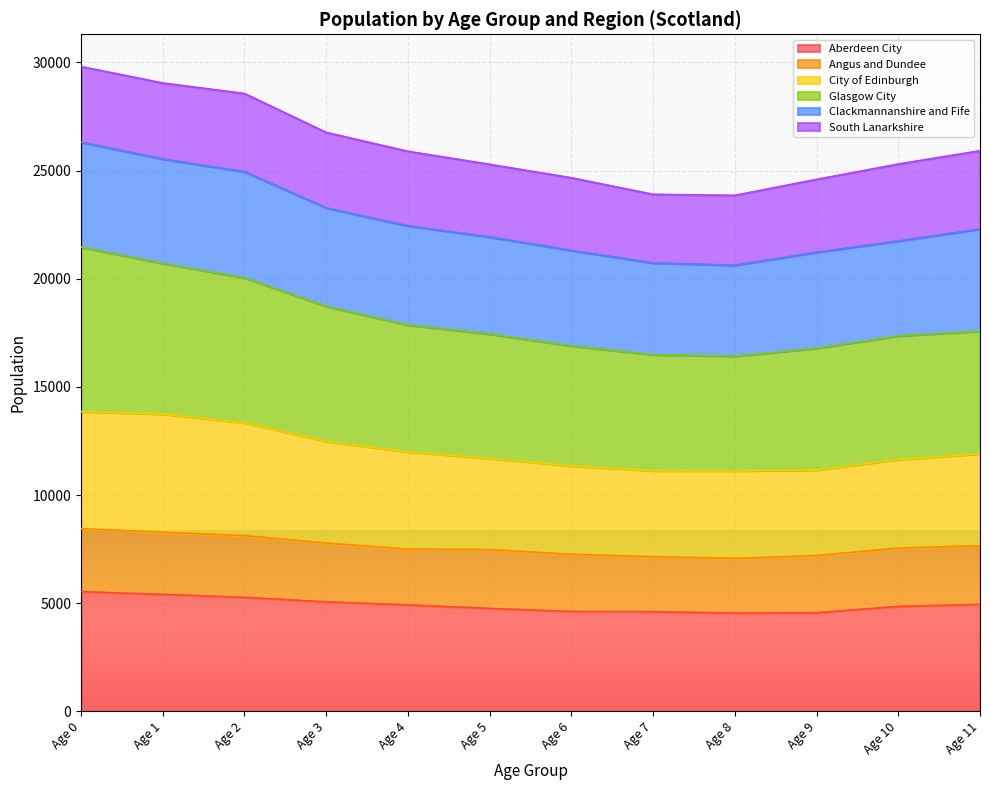

What are all the series names shown in the legend?

Aberdeen City, Angus and Dundee, City of Edinburgh, Glasgow City, Clackmannanshire and Fife, South Lanarkshire